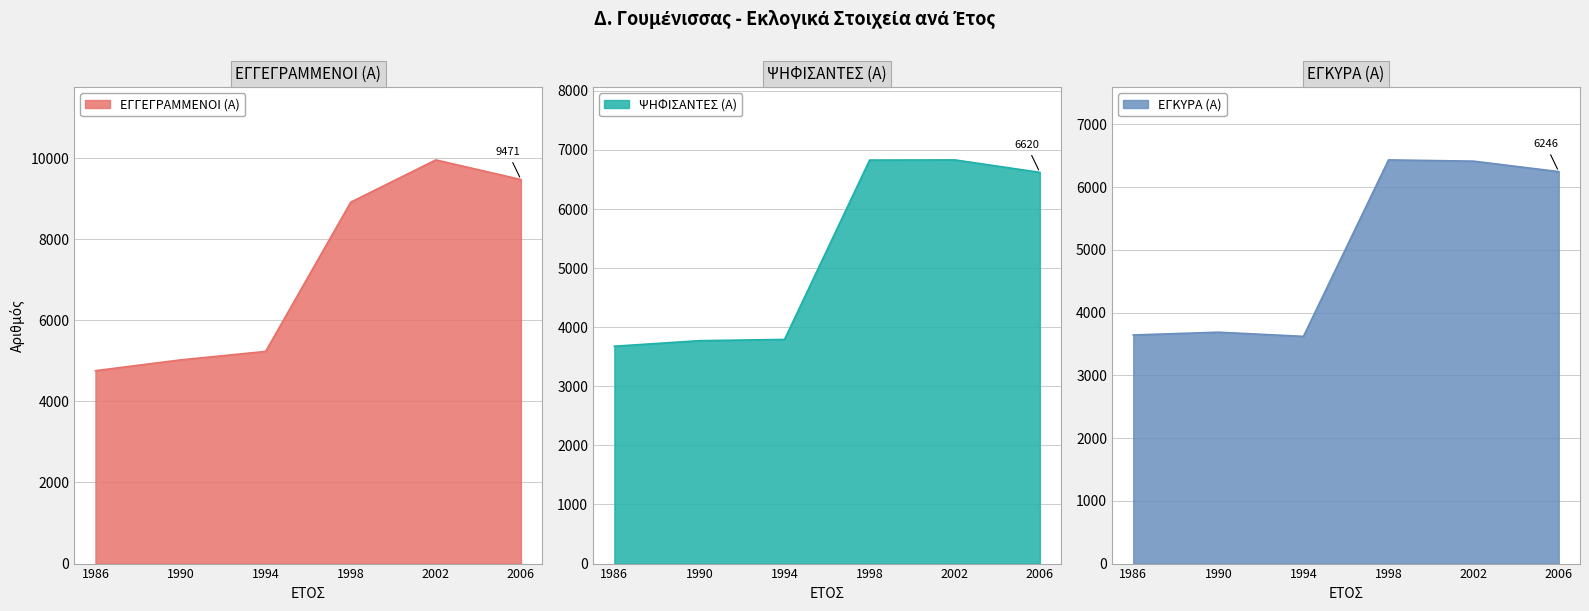

What is the greatest value displayed?

9955